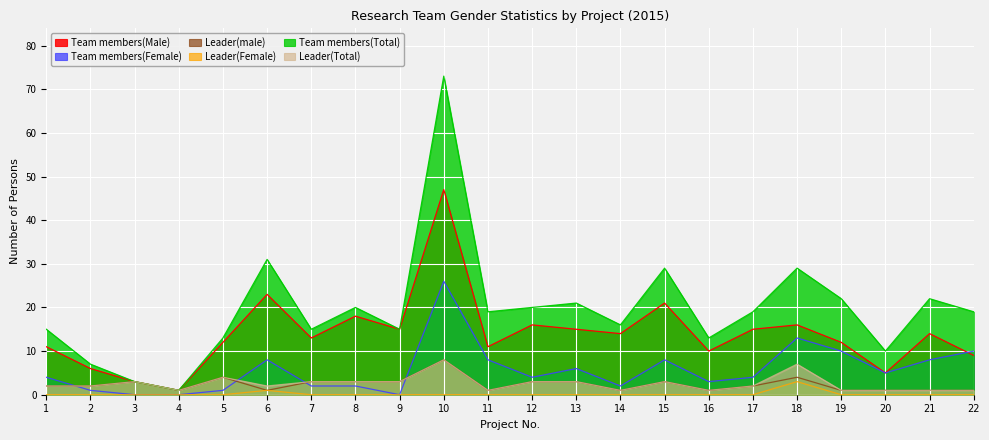

How many lines are shown in the chart?

6